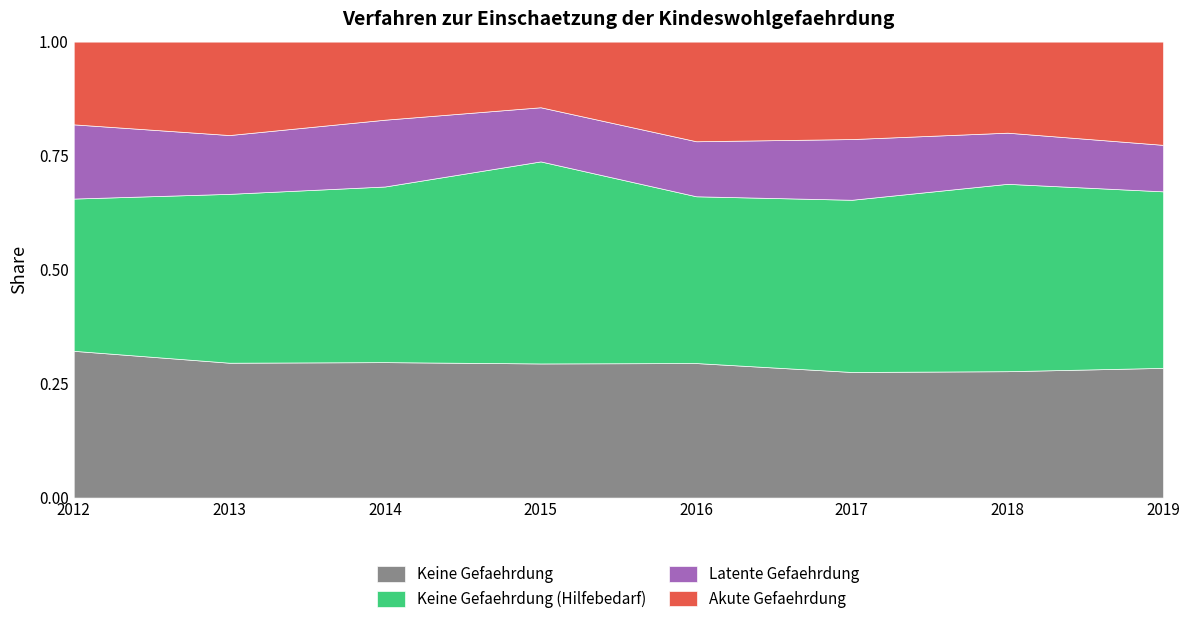

At which label does Keine Gefaehrdung (Hilfebedarf) first exceed 1634?

2014